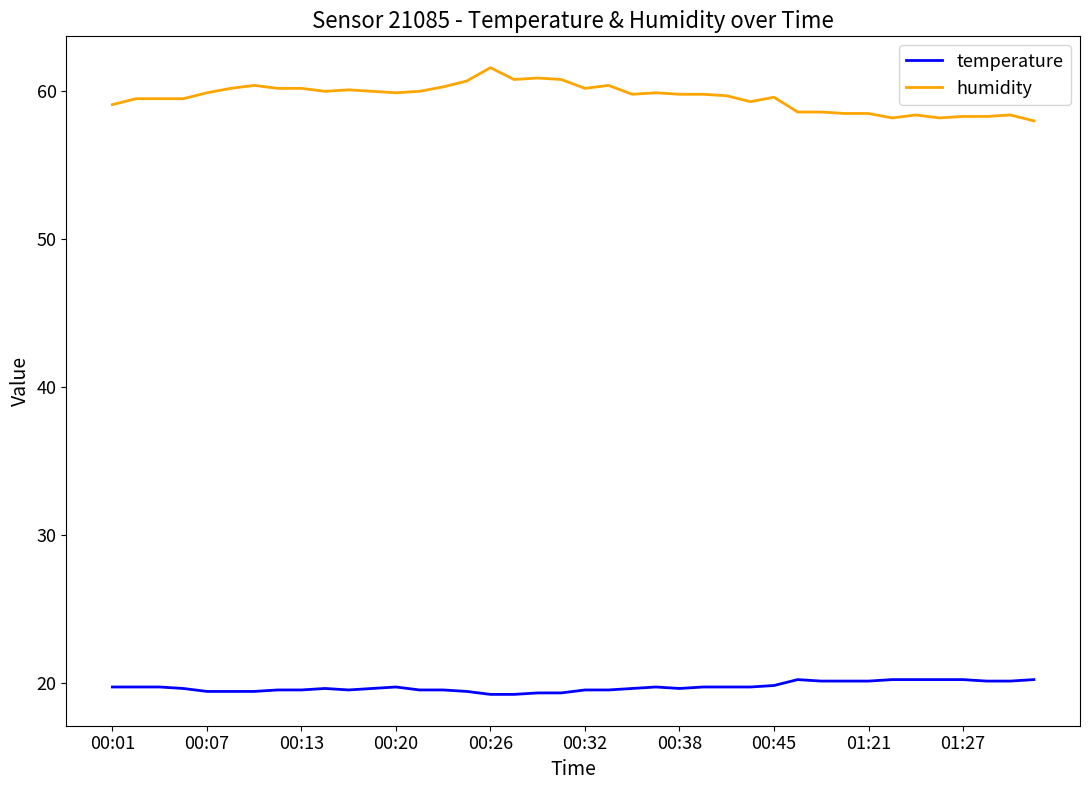

Which series has the widest spread of values?

humidity